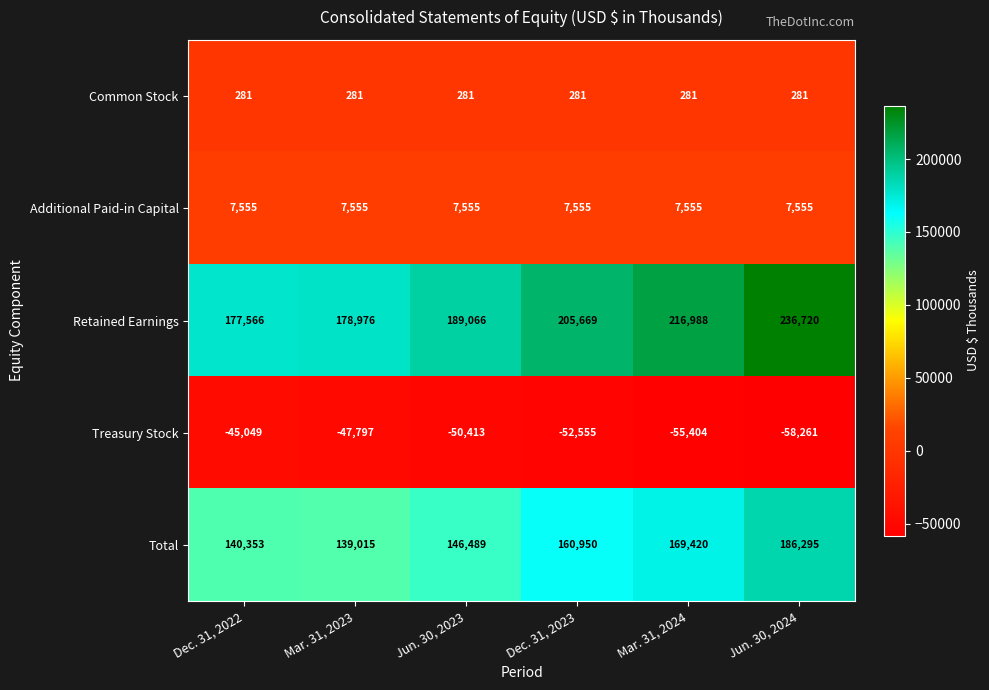

What is the difference between the second highest and minimum values in the Total series?

30405